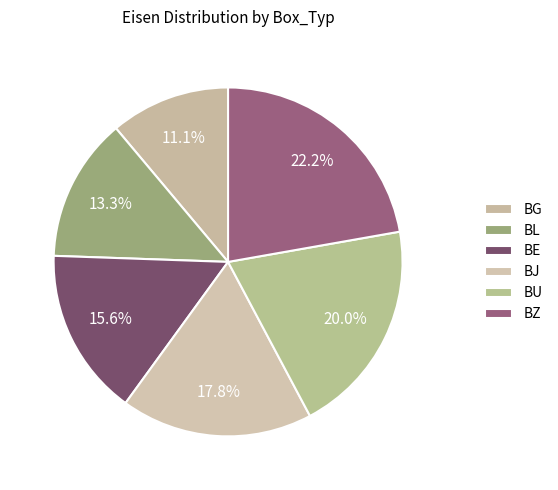

True or false: BG accounts for 11% of the total.

True